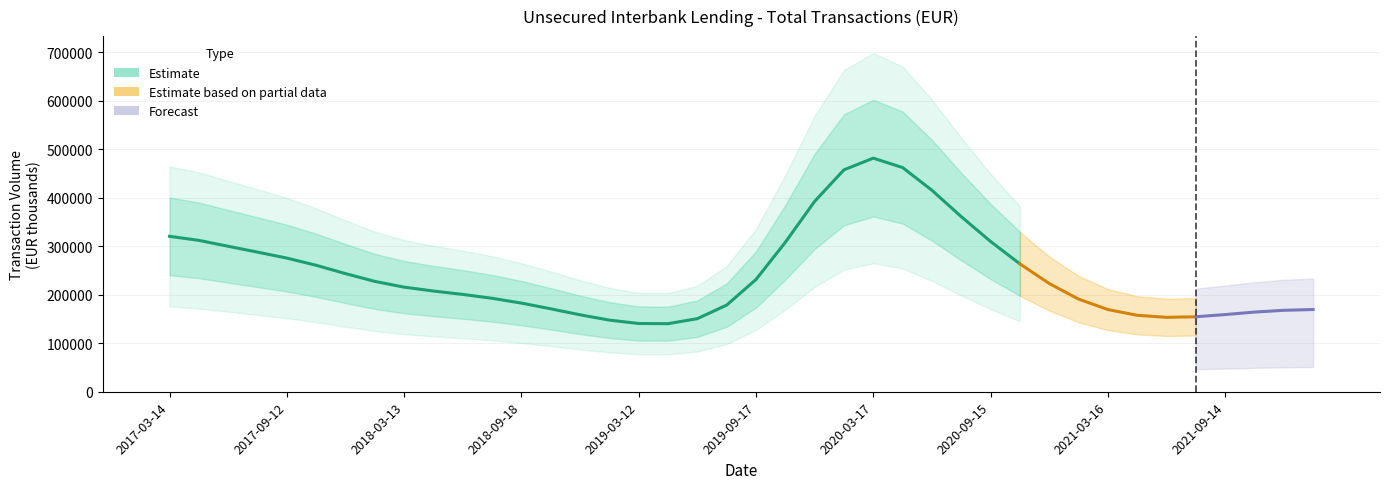

Reading left to right, transcribe all the data shown in this chart.

36.1	34.3	22.0	30.0	29.2	31.4	21.8	19.1	18.7	25.8	17.3	20.8	17.9	19.5	14.1	14.2	12.6	12.3	12.9	16.2	11.3	12.9	58.3	52.0	70.0	57.1	25.9	34.0	34.6	30.5	14.6	15.0	17.7	14.1	13.8	14.5	14.5	19.6	16.8	16.7